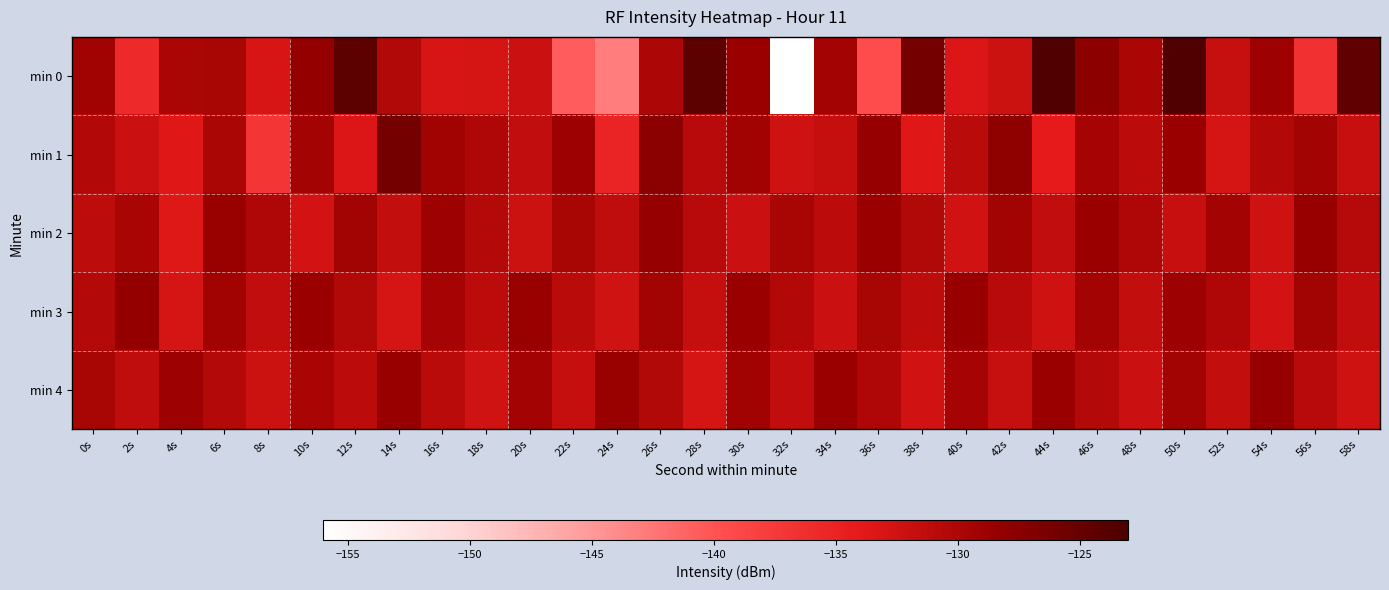

Rank the series at 50s from lowest to highest value.

min 2, min 4, min 3, min 1, min 0